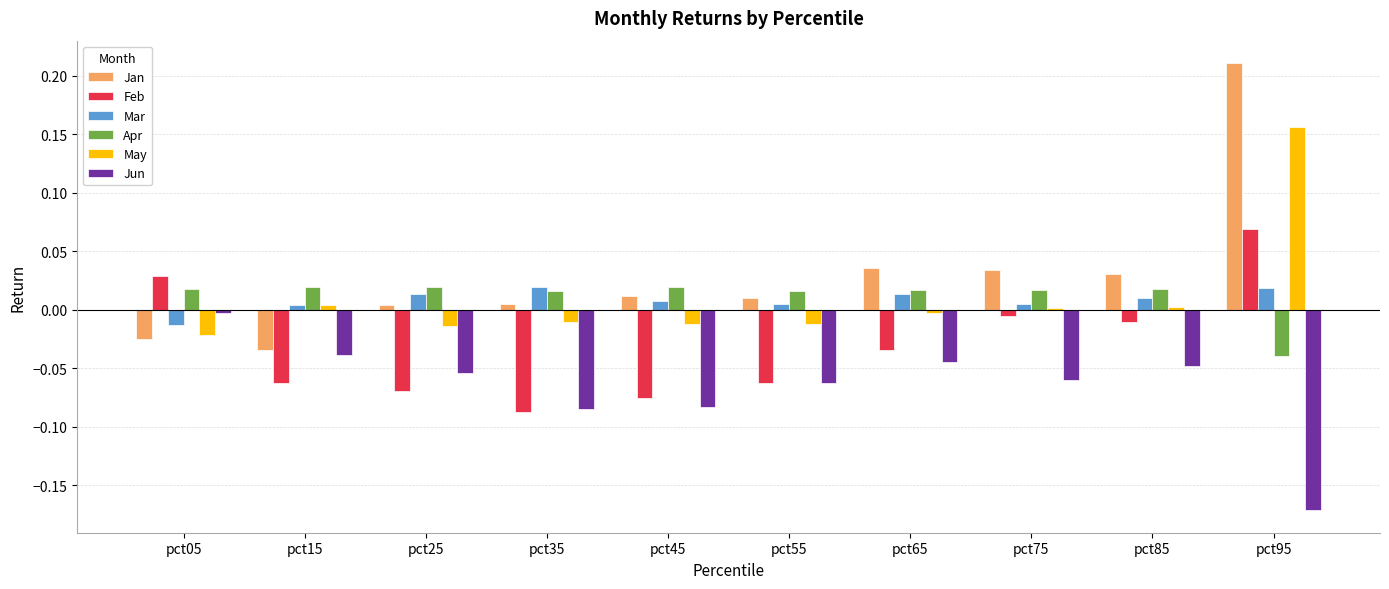

Between pct55 and pct75, which series saw the biggest shift?

Feb